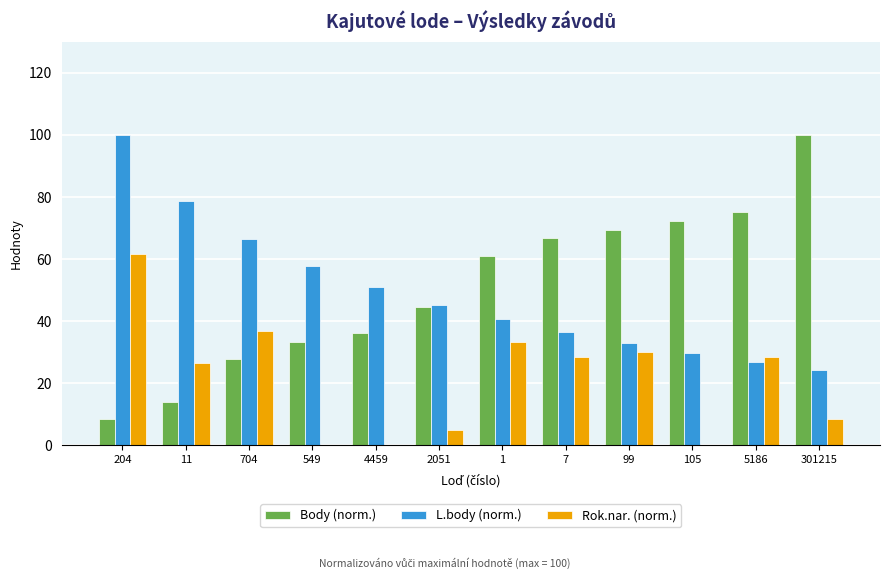

Reading left to right, what are all the values shown in this chart?

Body (norm.): 204=8.3	11=13.9	704=27.8	549=33.3	4459=36.1	2051=44.4	1=61.1	7=66.7	99=69.4	105=72.2	5186=75.0	301215=100.0
L.body (norm.): 204=100.0	11=78.8	704=66.5	549=57.7	4459=50.9	2051=45.3	1=40.6	7=36.5	99=33.0	105=29.7	5186=26.8	301215=24.2
Rok.nar. (norm.): 204=61.7	11=26.7	704=36.7	549=0.0	4459=0.0	2051=5.0	1=33.3	7=28.3	99=30.0	105=0.0	5186=28.3	301215=8.3